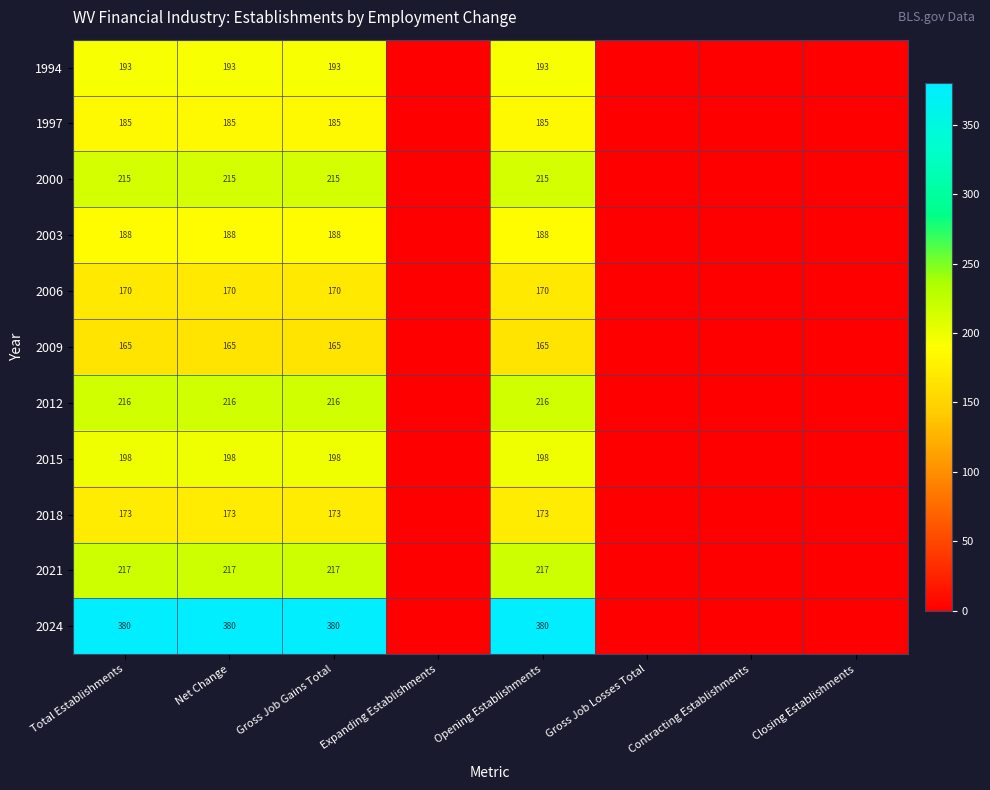

What is the sum of the 1994 values at Total Establishments and Opening Establishments?

386